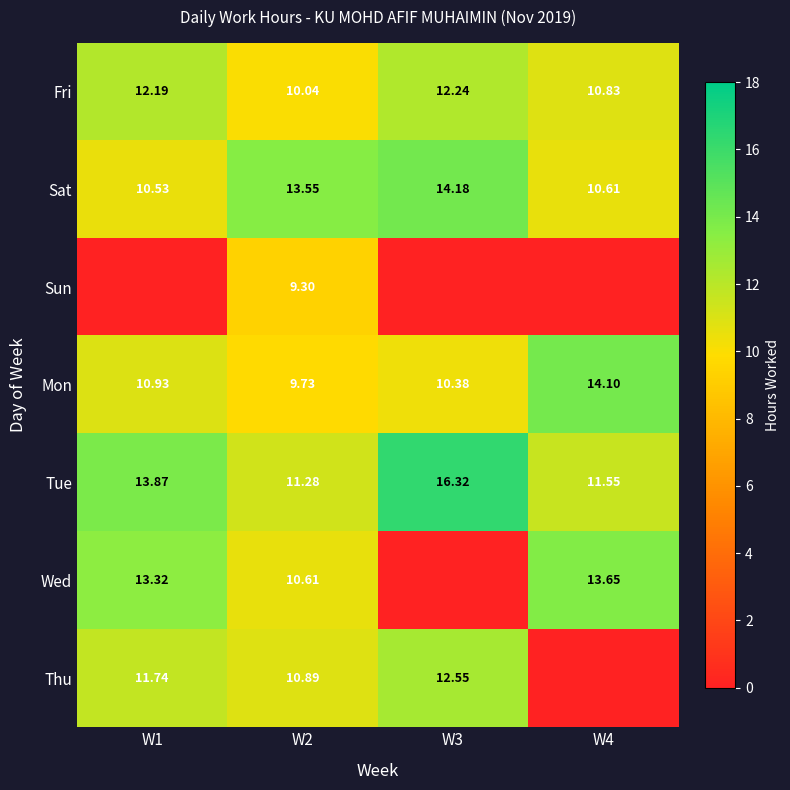

What is the spread (max minus min) of values at W1?

13.9